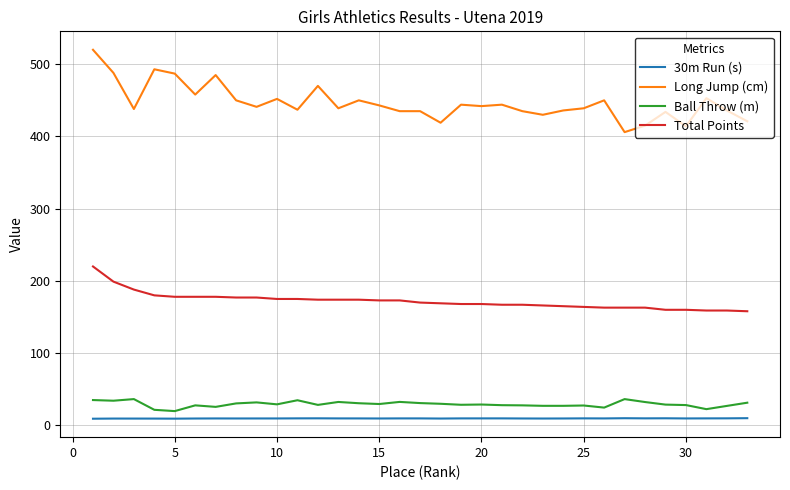

Which series has the largest total across all categories?

Long Jump (cm)